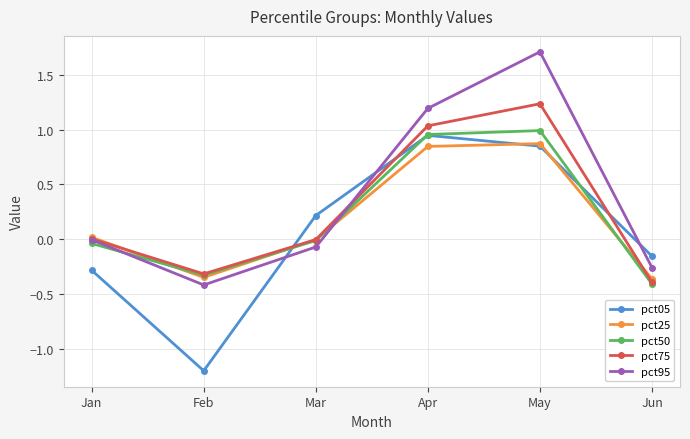

Is it true that pct25 equals -0.0 at Mar?

True